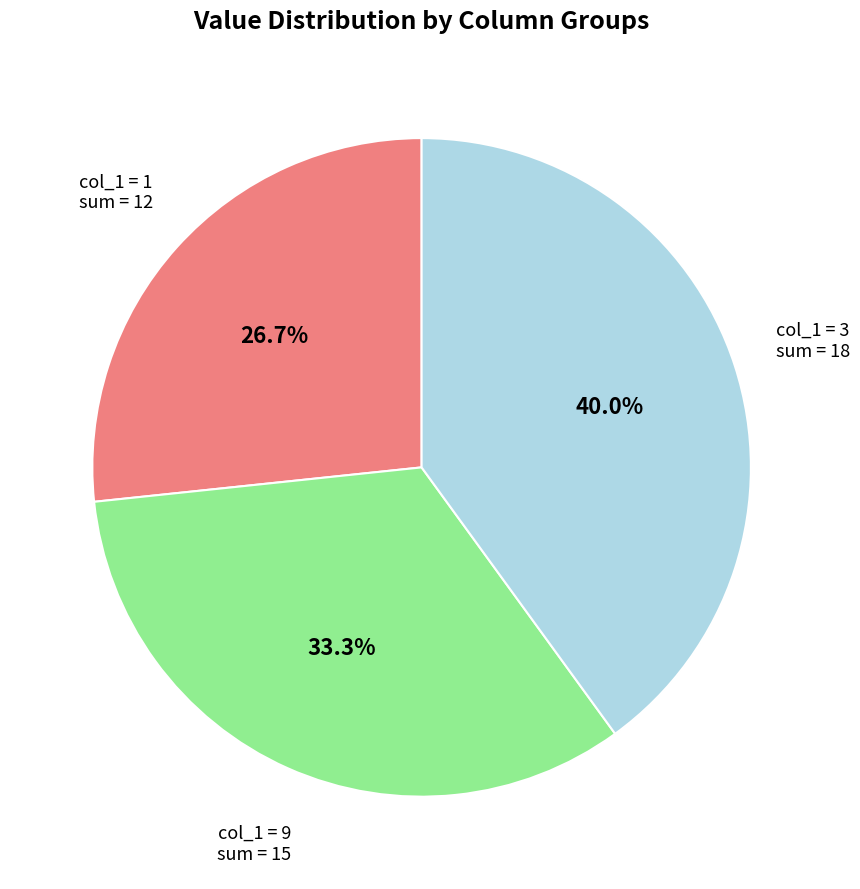

Does any single category account for the majority?

No